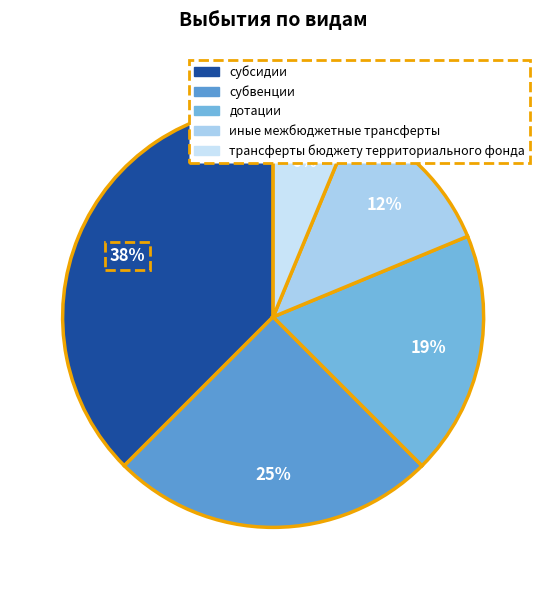

Which slice is the smallest?

трансферты бюджету территориального фонда